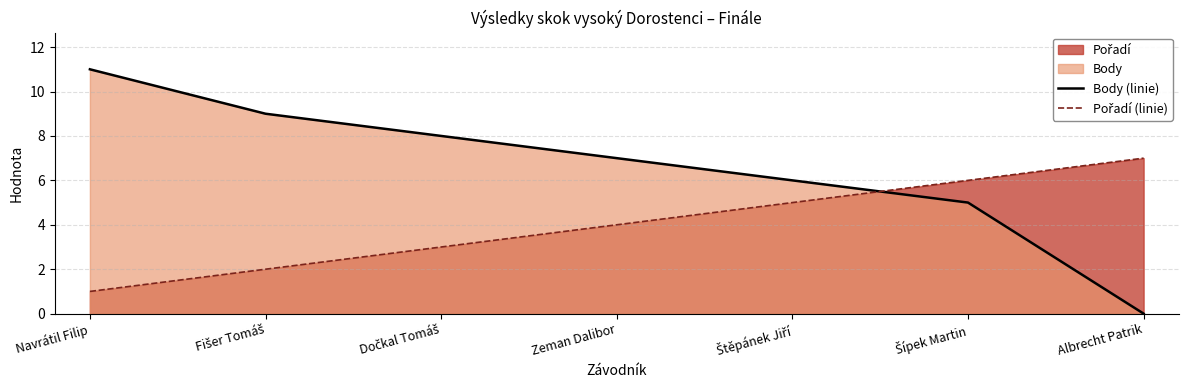

Where does the Pořadí (linie) series first go above 4?

Štěpánek Jiří